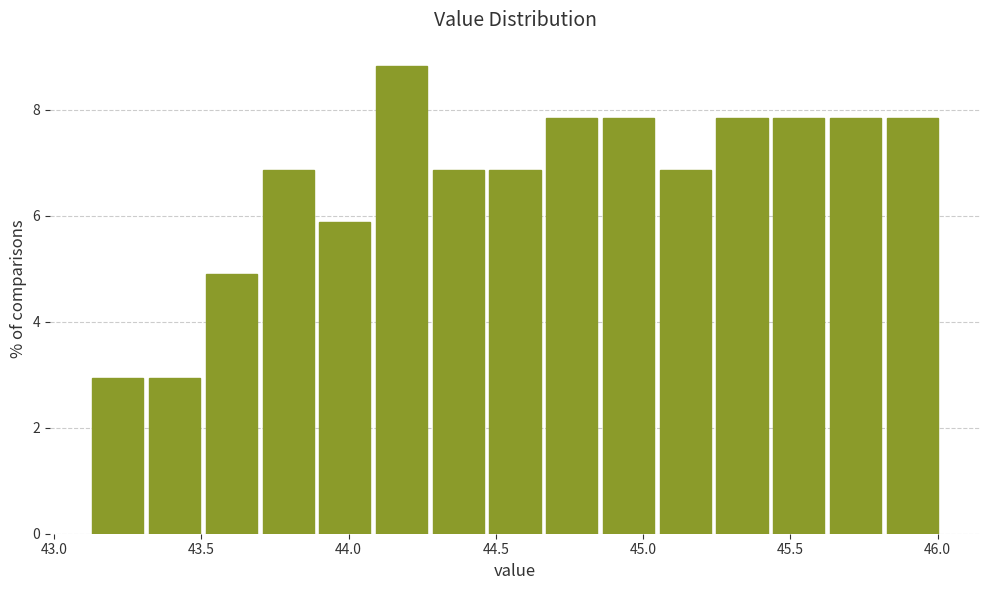

Read against the x-axis, roughly where is the centre of the tallest bar?

44.20